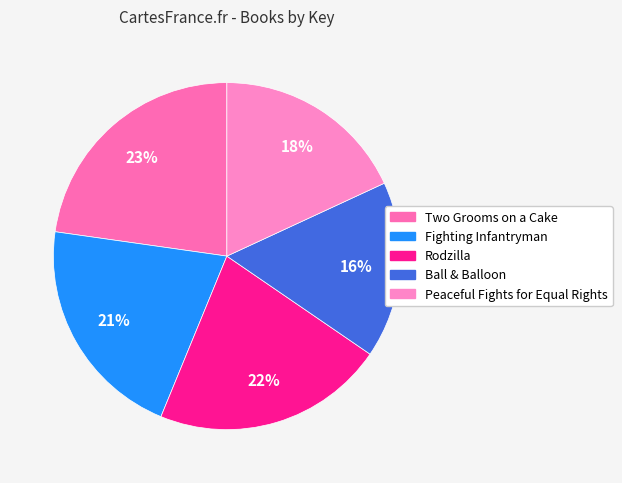

How many slices are in this pie chart?

5